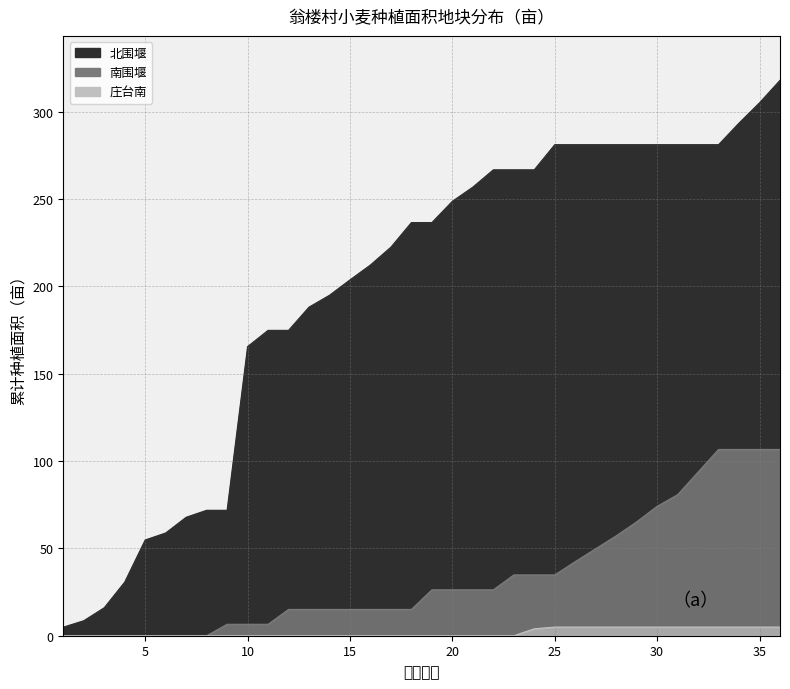

How many lines are shown in the chart?

3